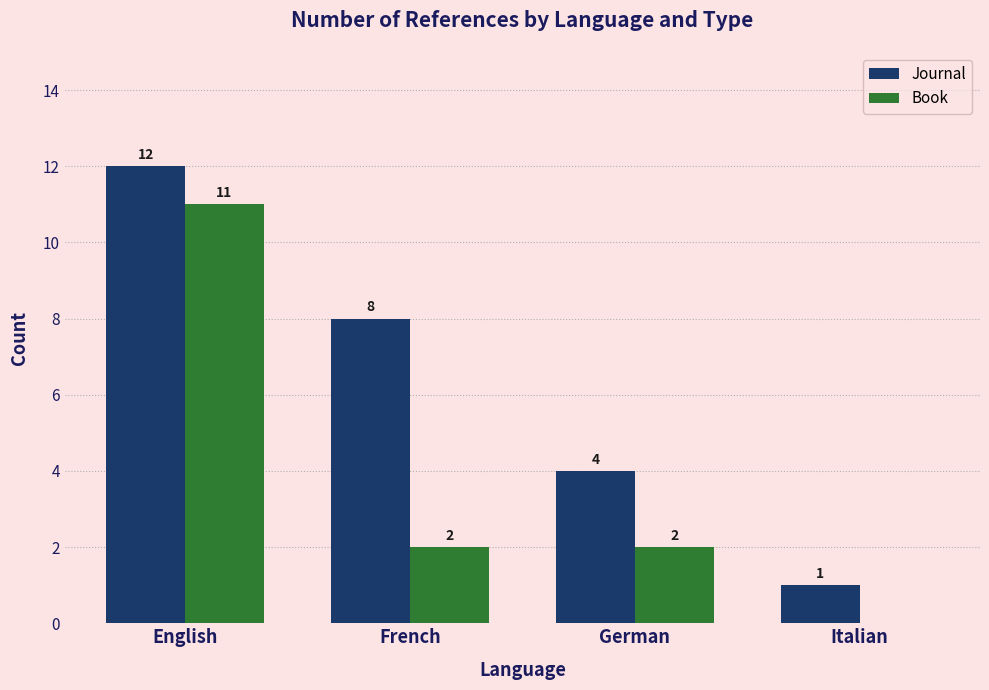

What value does the Journal series have at French, to the nearest 10?

10